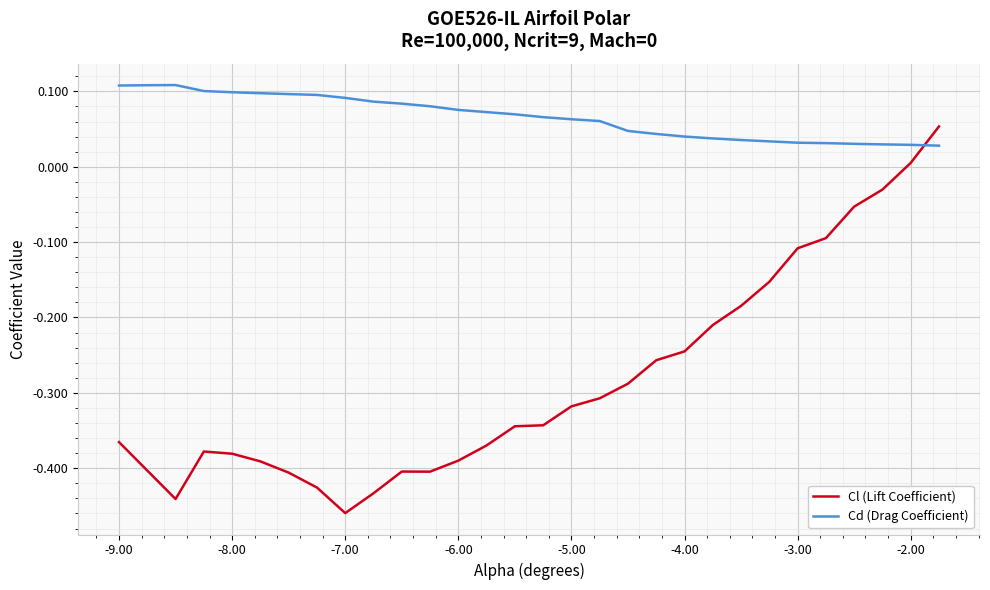

Which series has the largest total across all categories?

Cd (Drag Coefficient)